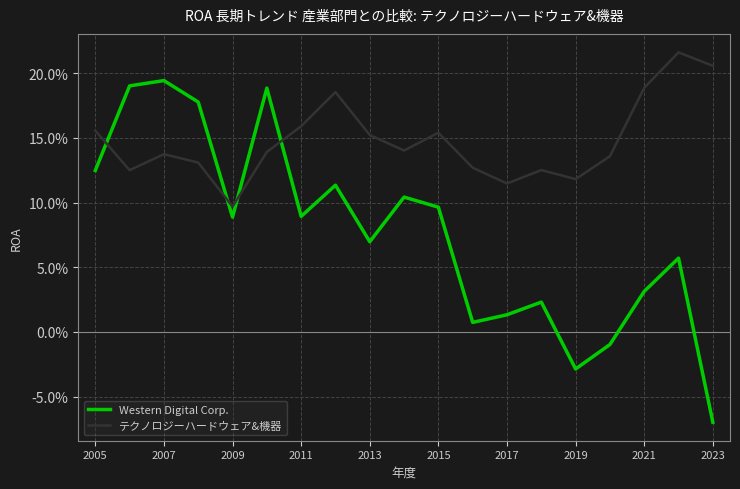

Does the chart display data point markers on the line(s)?

No